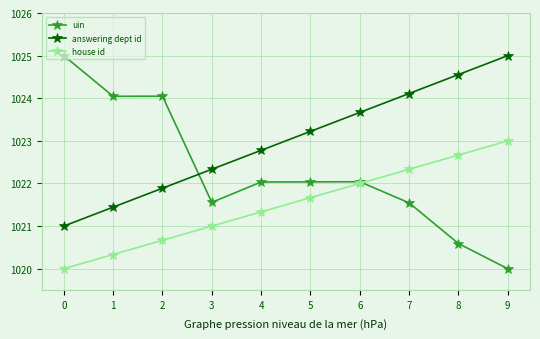

What is the difference between the second highest and second lowest values in the uin series?

3.5